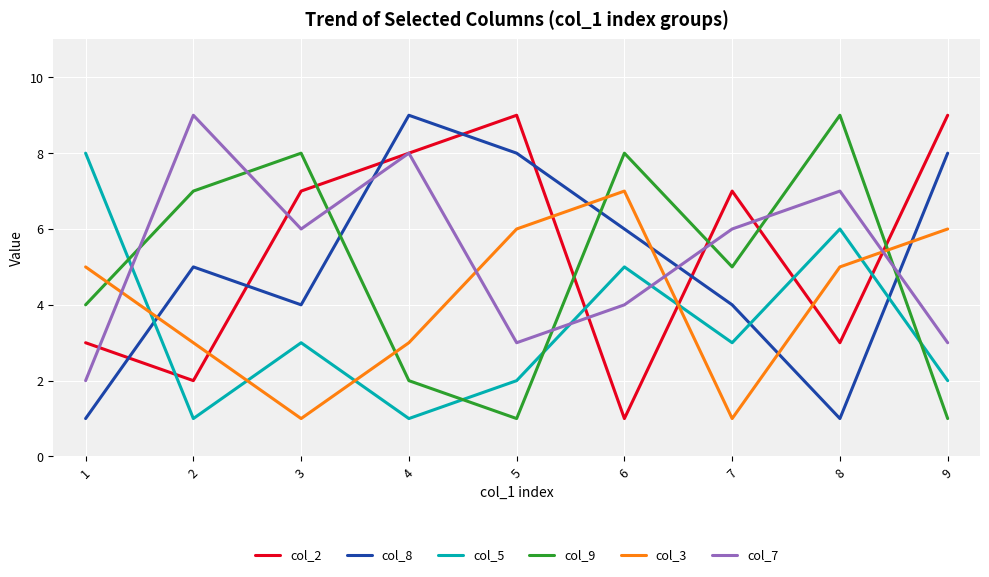

How many categories are shown in the chart?

9